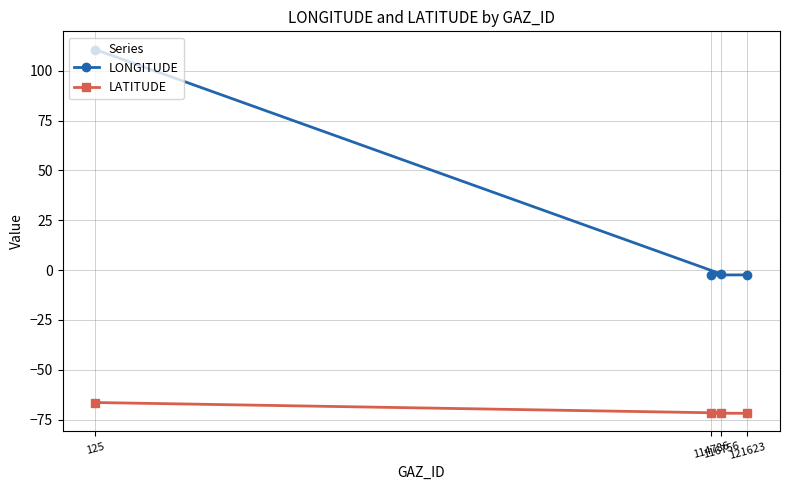

Which series has the largest range (max minus min)?

LONGITUDE